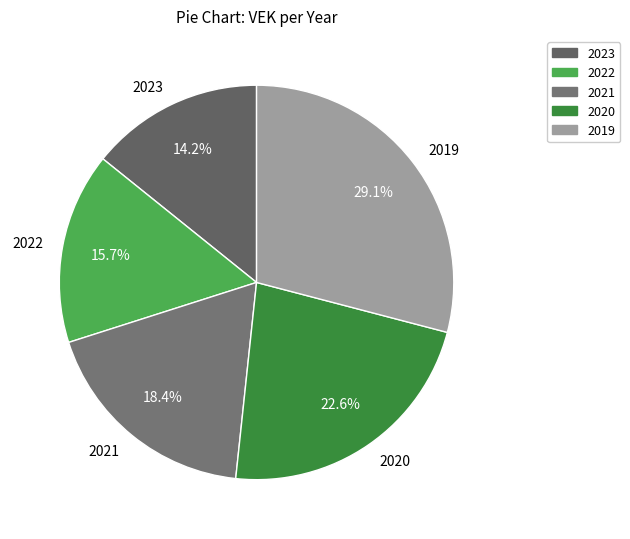

Which category has the smallest portion of the pie?

2023